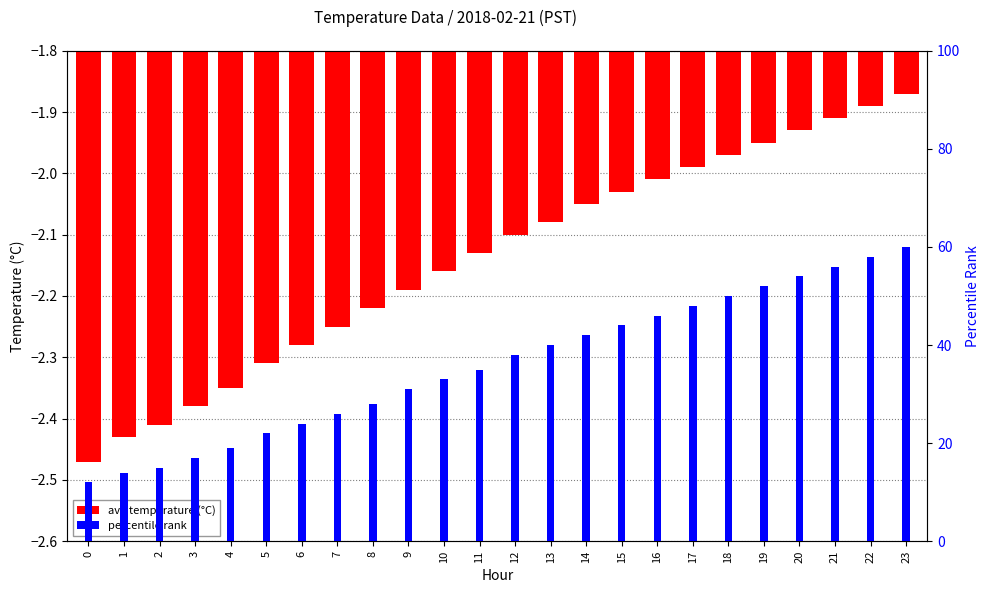

The value of avg temperature (°C) at 17 is -2.7. True or false?

False